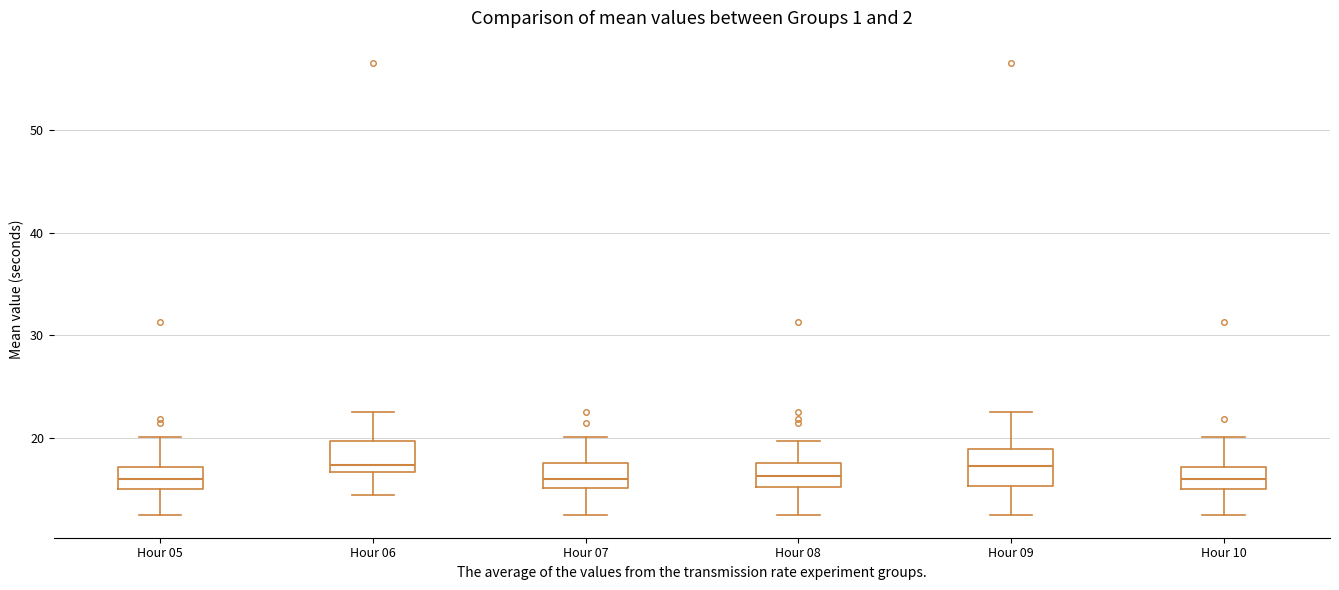

Reading left to right, read every box against the y-axis: the position of its median line, the range the box covers, and the ends of its whiskers. The values are not printed on the chart, so give them approximately, as read against the axis.

Hour 05: median 16, box 15 to 17, whiskers 12 to 20
Hour 06: median 17 (just above the box's lower edge), box 17 to 20, whiskers 14 to 23
Hour 07: median 16, box 15 to 18, whiskers 12 to 20
Hour 08: median 16, box 15 to 18, whiskers 12 to 20
Hour 09: median 17, box 15 to 19, whiskers 12 to 23
Hour 10: median 16, box 15 to 17, whiskers 12 to 20